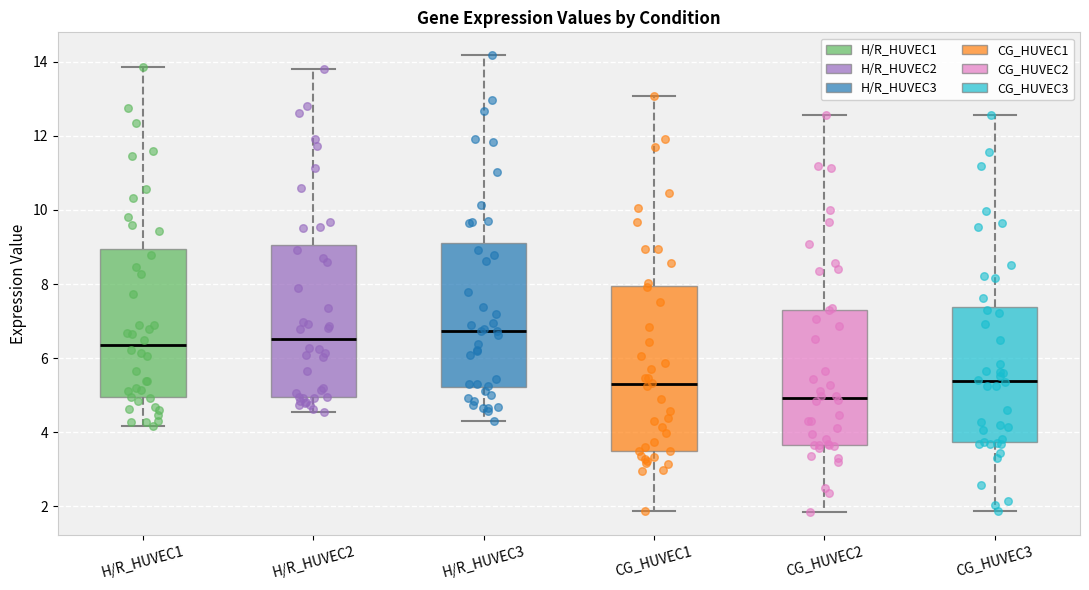

Which box's median line is the lowest?

CG_HUVEC2